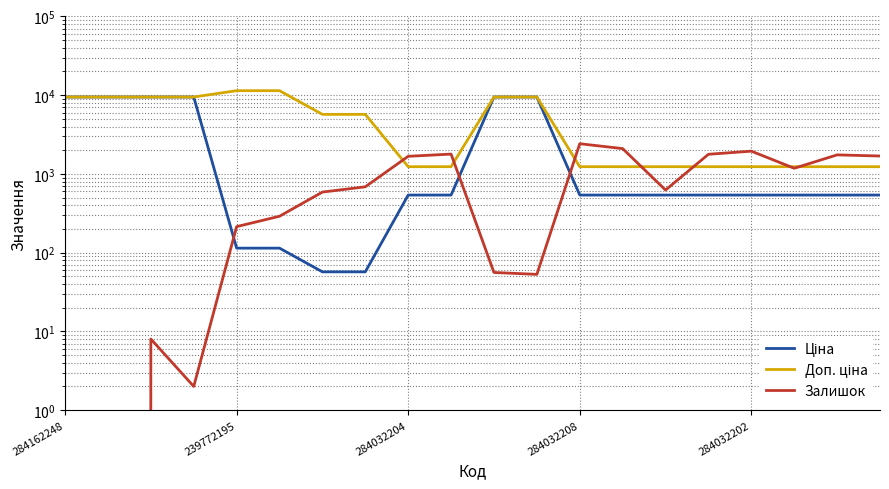

At which category is the sum across all series the highest?

10